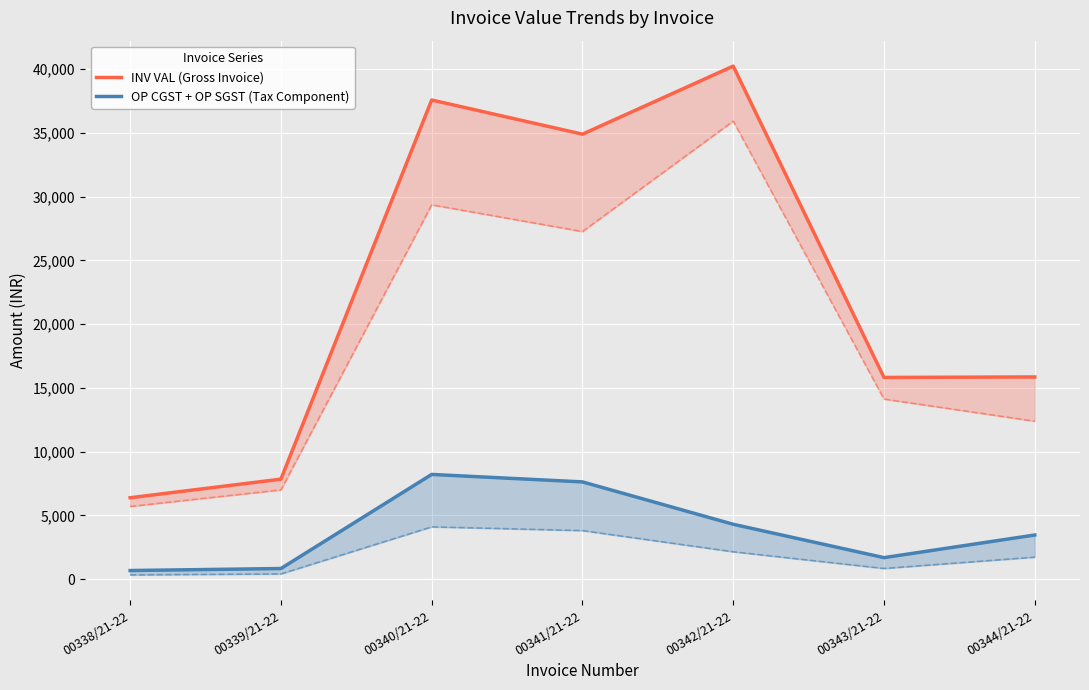

What is the difference between the maximum and minimum values in the OP CGST + OP SGST (Tax Component) series?

7533.2